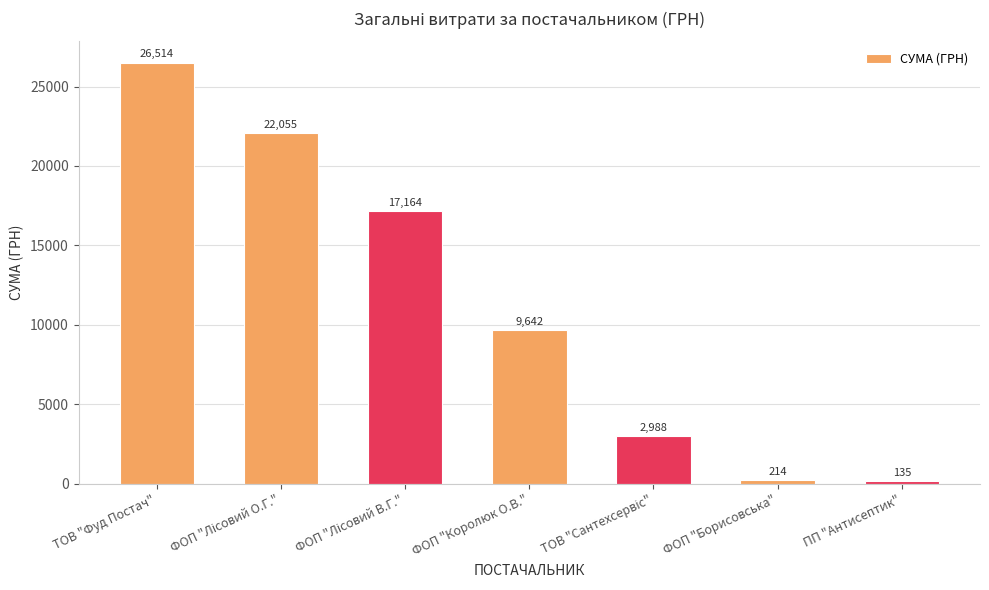

Where is the data nearest to the value 13324?

ФОП "Королюк О.В."